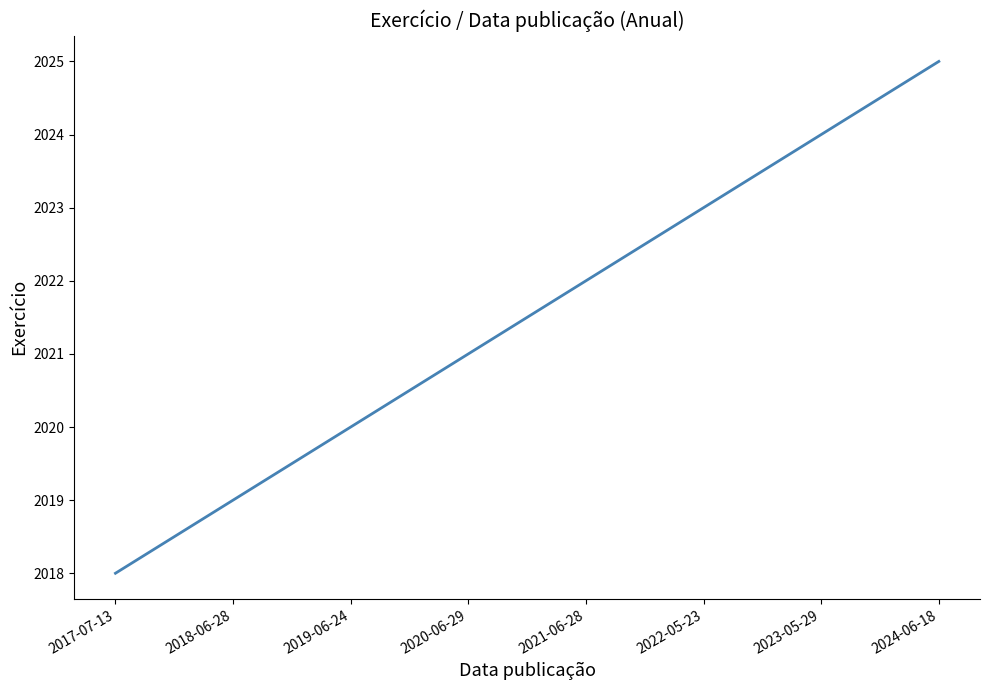

Rank the categories by value from lowest to highest.

2017-07-13, 2018-06-28, 2019-06-24, 2020-06-29, 2021-06-28, 2022-05-23, 2023-05-29, 2024-06-18